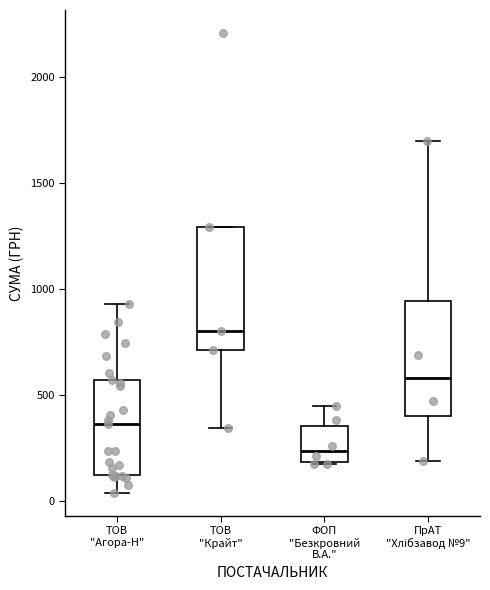

Which box has the lowest median line?

ФОП "Безкровний В.А."